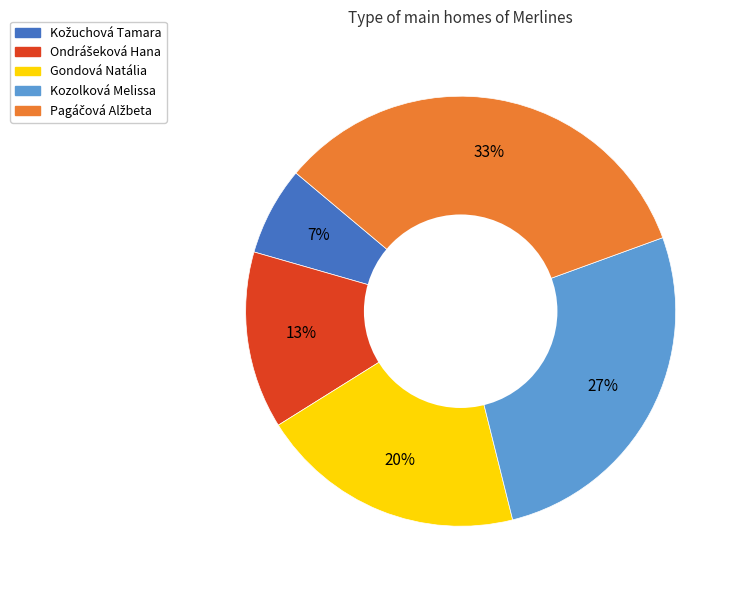

To the nearest percent, what is the average slice percentage?

20%